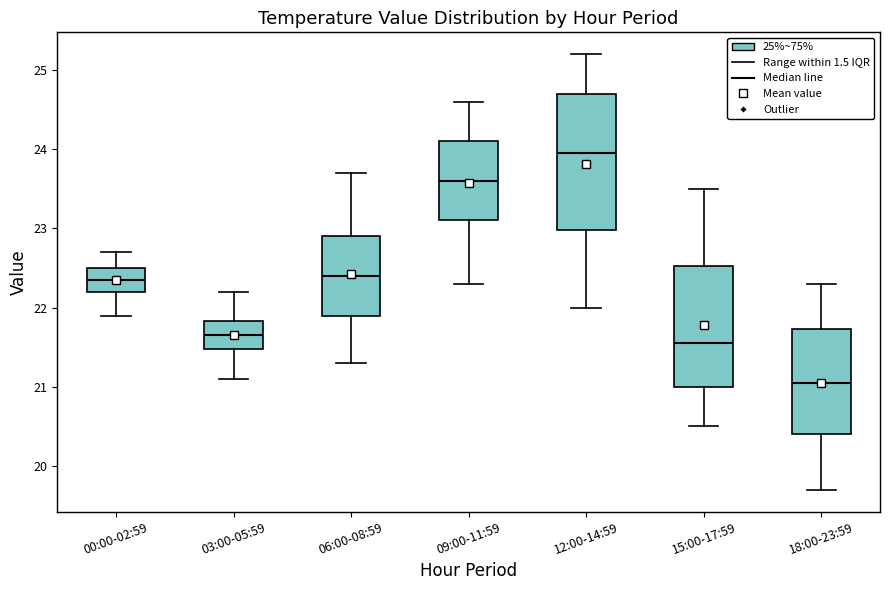

Reading left to right, transcribe this box plot: for each box, give where its median line is, the range the box spans, and where its two whiskers end, as read against the y-axis. The values are not printed on the chart, so give them approximately, as read against the axis.

00:00-02:59: median 22.4, box 22.2 to 22.5, whiskers 21.9 to 22.7
03:00-05:59: median 21.7, box 21.5 to 21.8, whiskers 21.1 to 22.2
06:00-08:59: median 22.4, box 21.9 to 22.9, whiskers 21.3 to 23.7
09:00-11:59: median 23.6, box 23.1 to 24.1, whiskers 22.3 to 24.6
12:00-14:59: median 24.0, box 23.0 to 24.7, whiskers 22.0 to 25.2
15:00-17:59: median 21.6, box 21.0 to 22.5, whiskers 20.5 to 23.5
18:00-23:59: median 21.1, box 20.4 to 21.7, whiskers 19.7 to 22.3